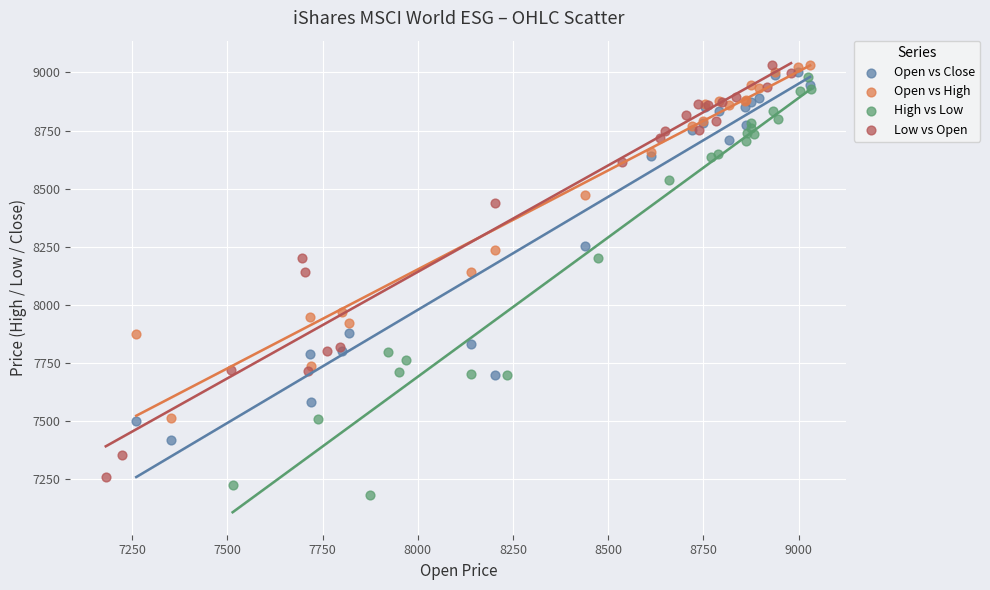

What are all the series names shown in the legend?

Open vs Close, Open vs High, High vs Low, Low vs Open